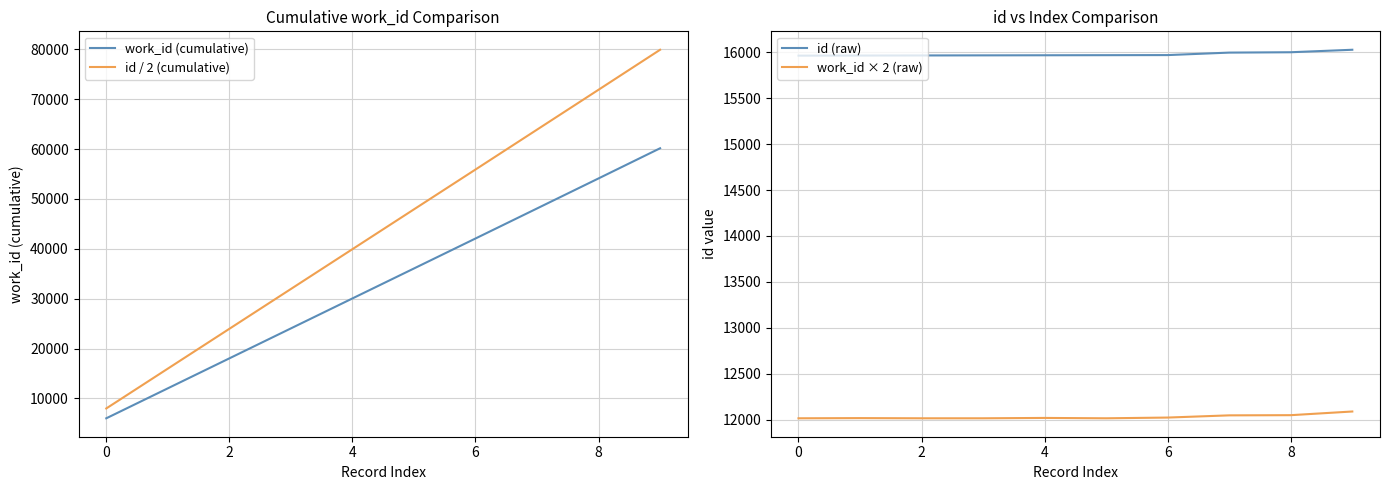

At how many categories does at least one series exceed 21924?

8